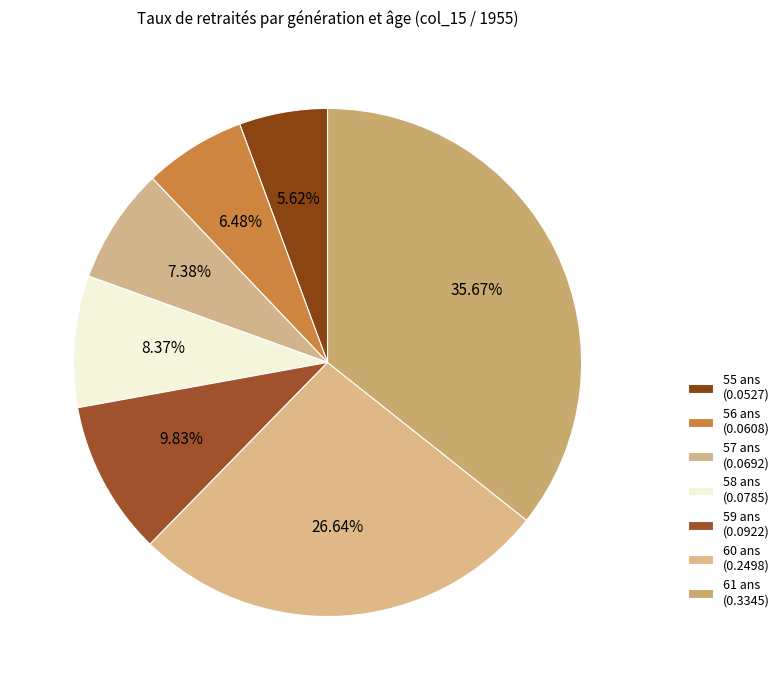

How many slices are in this pie chart?

7